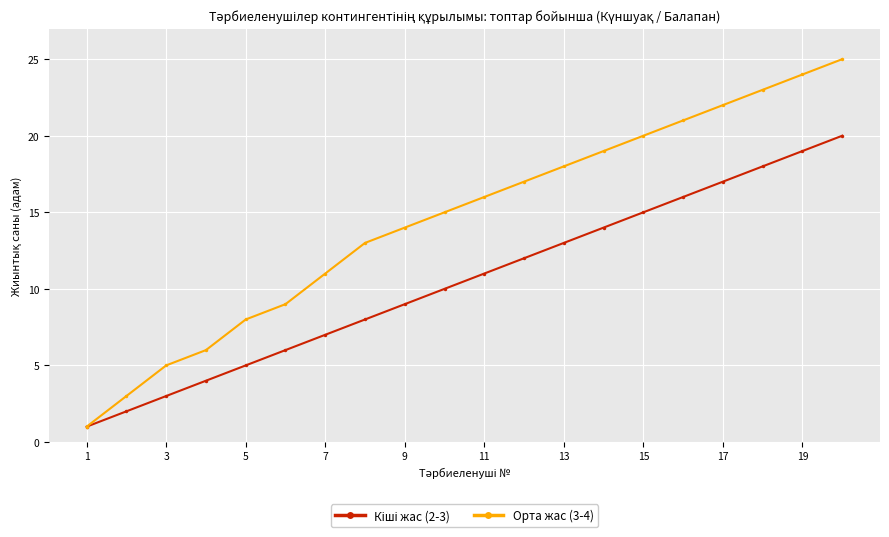

What is the maximum value shown in the chart?

25